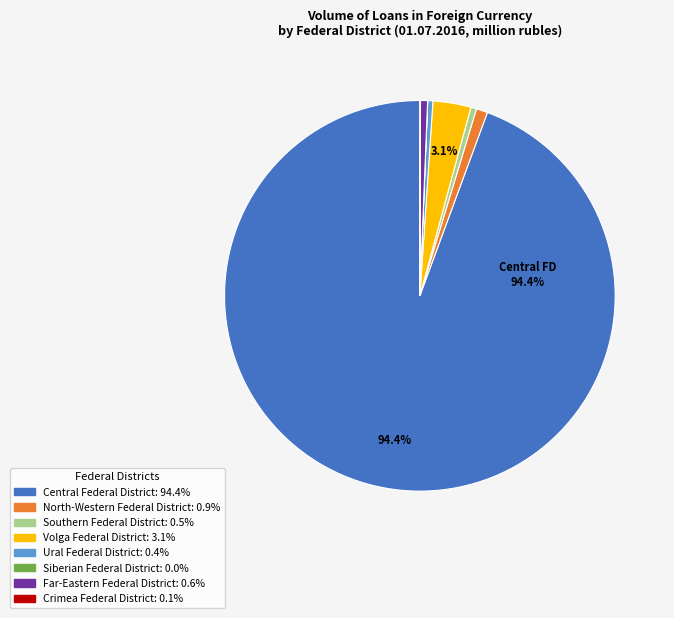

Is there any slice that represents more than half of the pie?

Yes